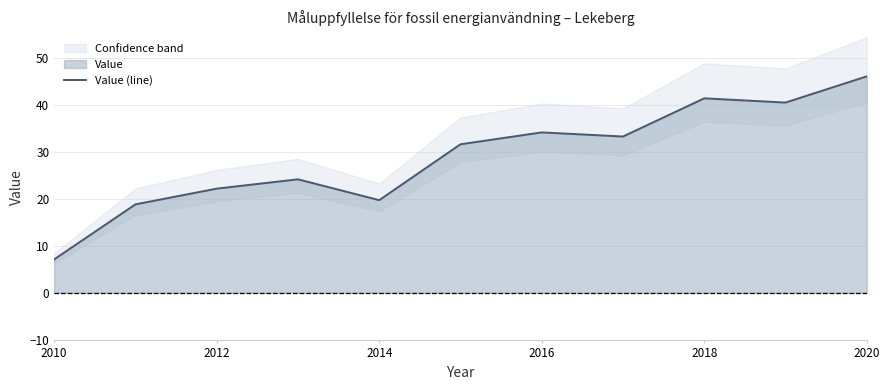

True or false: Value (line) has a value of 19.7 at 2014.

True